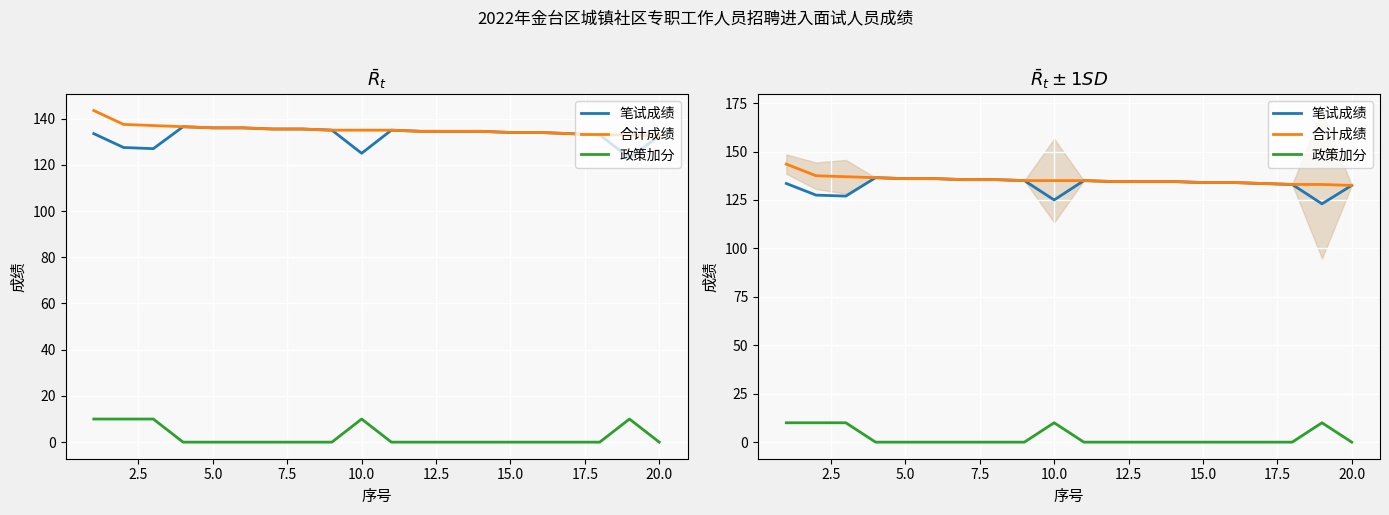

True or false: 笔试成绩 and 合计成绩 intersect in this chart.

False